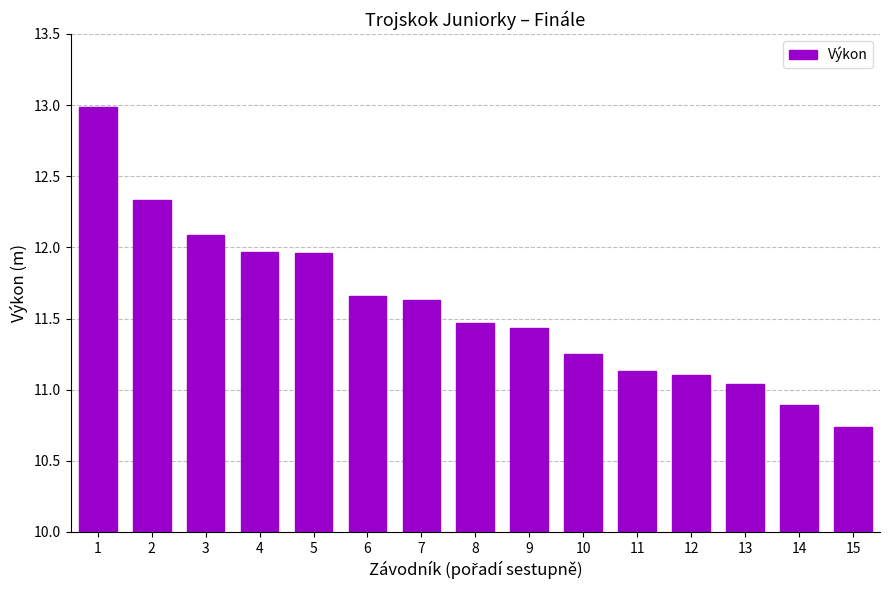

What is the greatest value displayed?

13.0